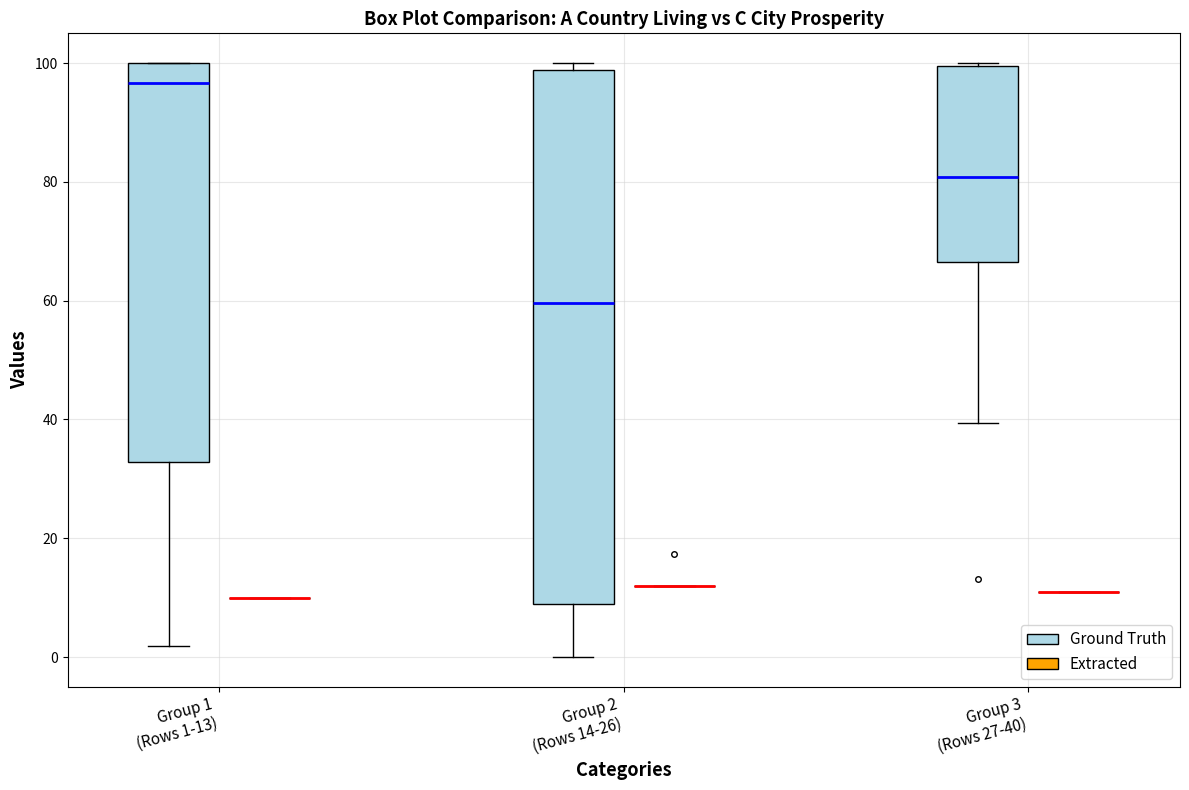

Reading left to right, read every box against the y-axis: the position of its median line, the range the box covers, and the ends of its whiskers. The values are not printed on the chart, so give them approximately, as read against the axis.

Group 1 (Rows 1-13) (Ground Truth): median 96, box 32 to 100, whiskers 2 to 100
Group 1 (Rows 1-13) (Extracted): box collapsed to a line at 10, whiskers 10 to 10
Group 2 (Rows 14-26) (Ground Truth): median 60, box 10 to 98, whiskers 0 to 100
Group 2 (Rows 14-26) (Extracted): box collapsed to a line at 12, whiskers 12 to 12
Group 3 (Rows 27-40) (Ground Truth): median 80, box 66 to 100, whiskers 40 to 100
Group 3 (Rows 27-40) (Extracted): box collapsed to a line at 12, whiskers 12 to 12